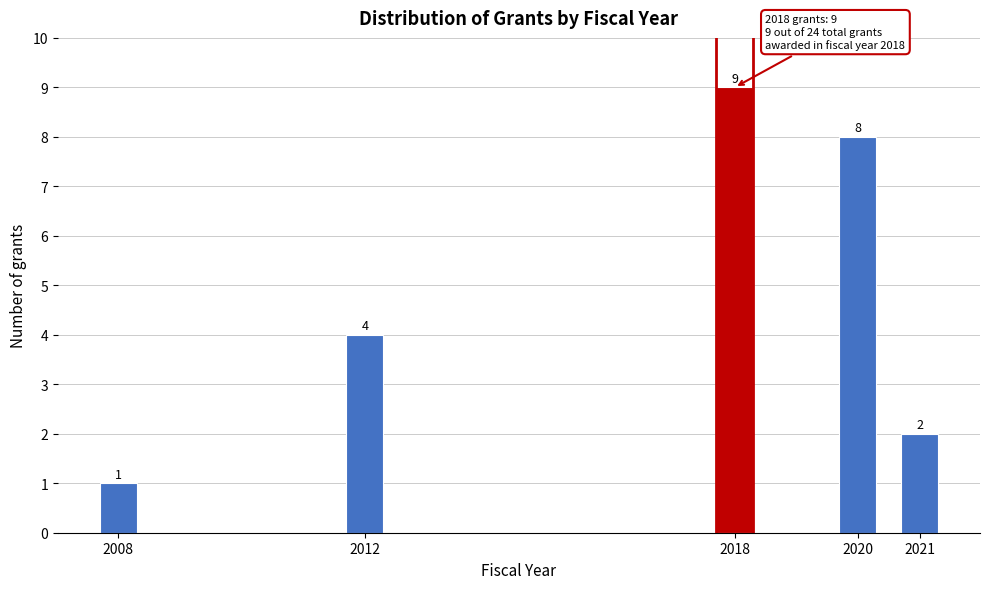

Reading left to right, list all the values displayed in this chart.

2008=1	2012=4	2018=9	2020=8	2021=2